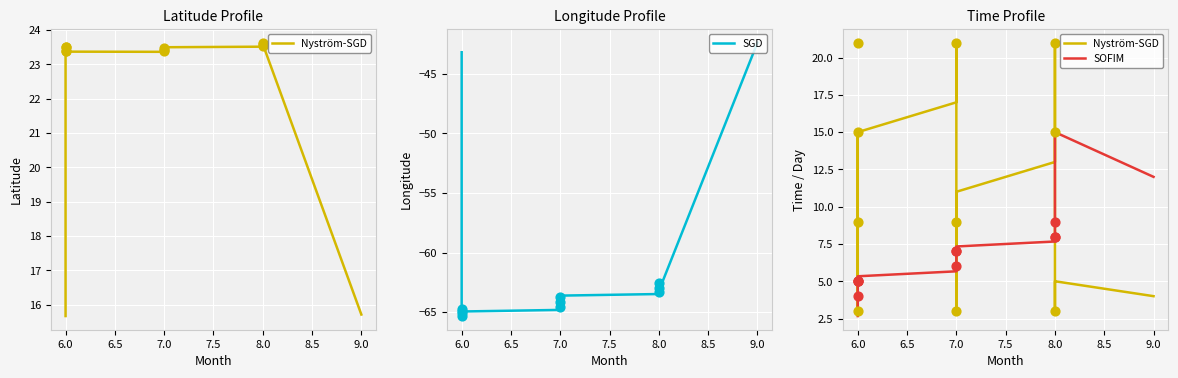

What are all the series names shown in the legend?

Nyström-SGD, SGD, SOFIM